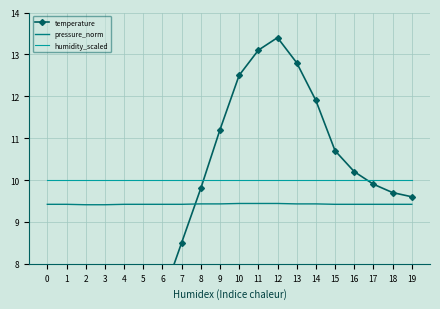

What are all the series names shown in the legend?

temperature, pressure_norm, humidity_scaled